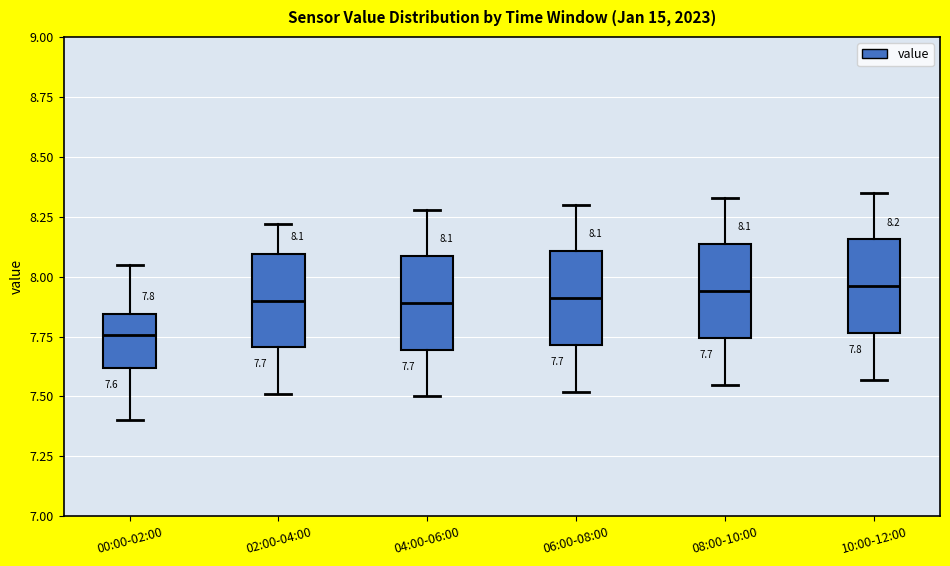

Which box's median line is the lowest?

00:00-02:00